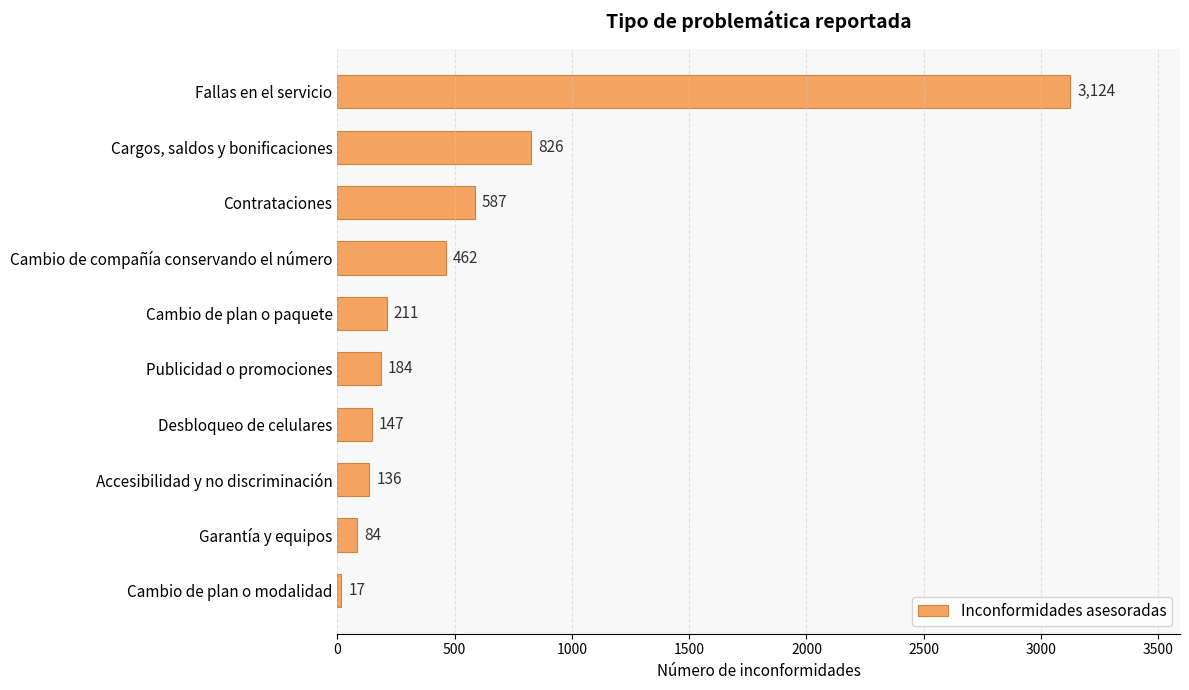

Where is the data nearest to the value 1570?

Cargos, saldos y bonificaciones